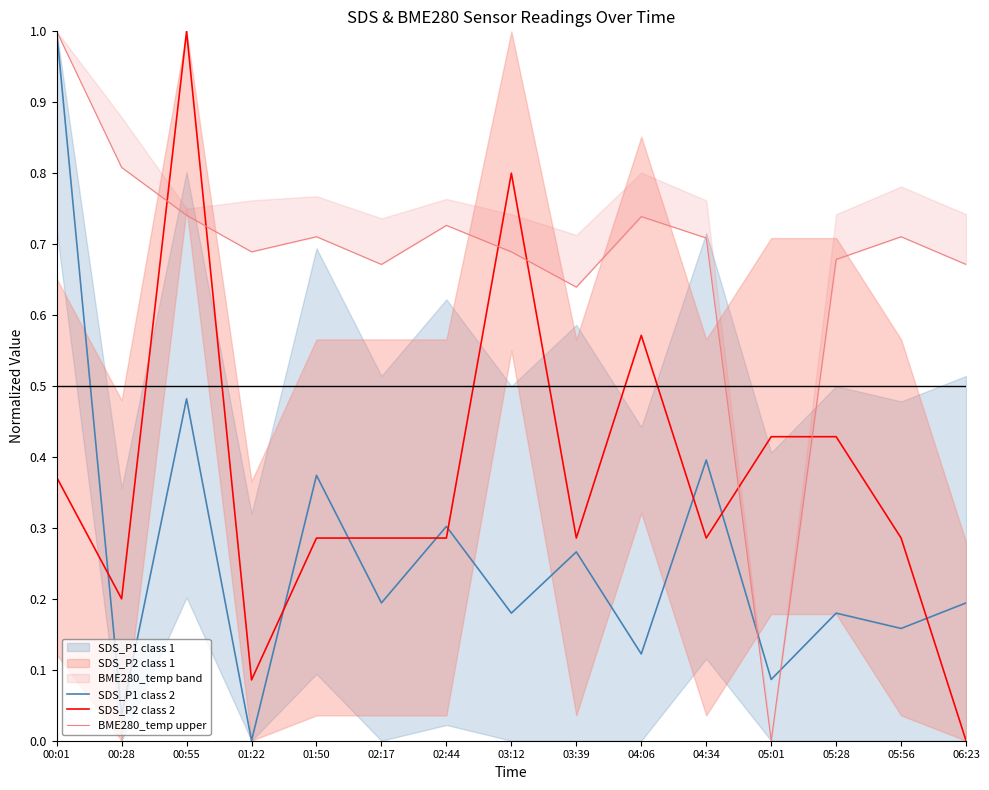

What position from the left is 04:06?

10